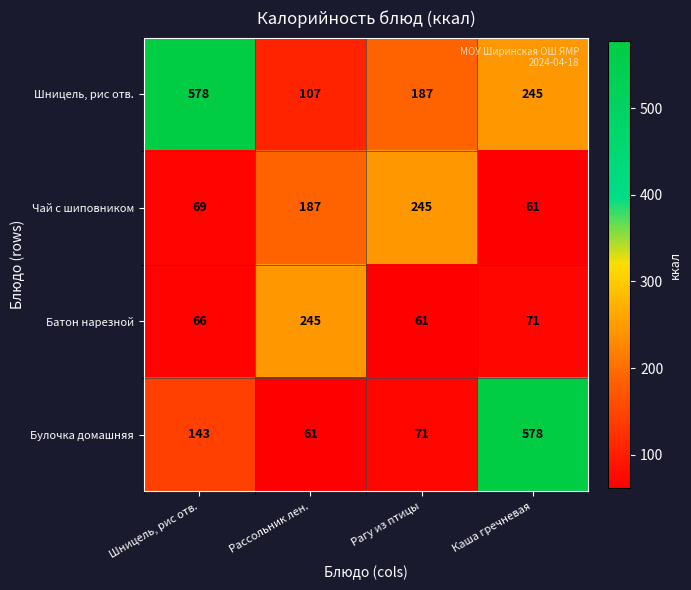

List the series in order of their overall mean, highest first.

Шницель, рис отв., Булочка домашняя, Чай с шиповником, Батон нарезной